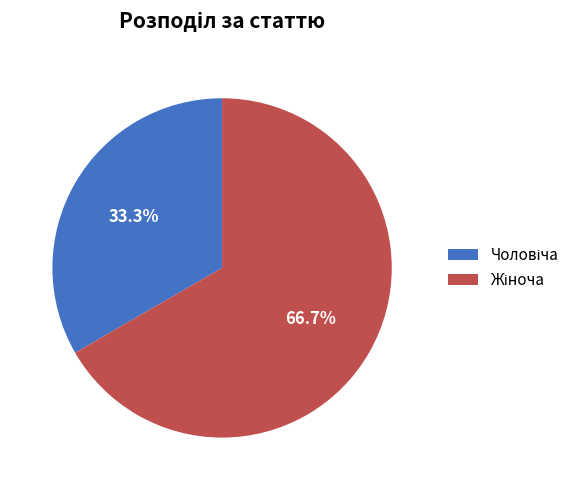

How many segments does this pie chart have?

2